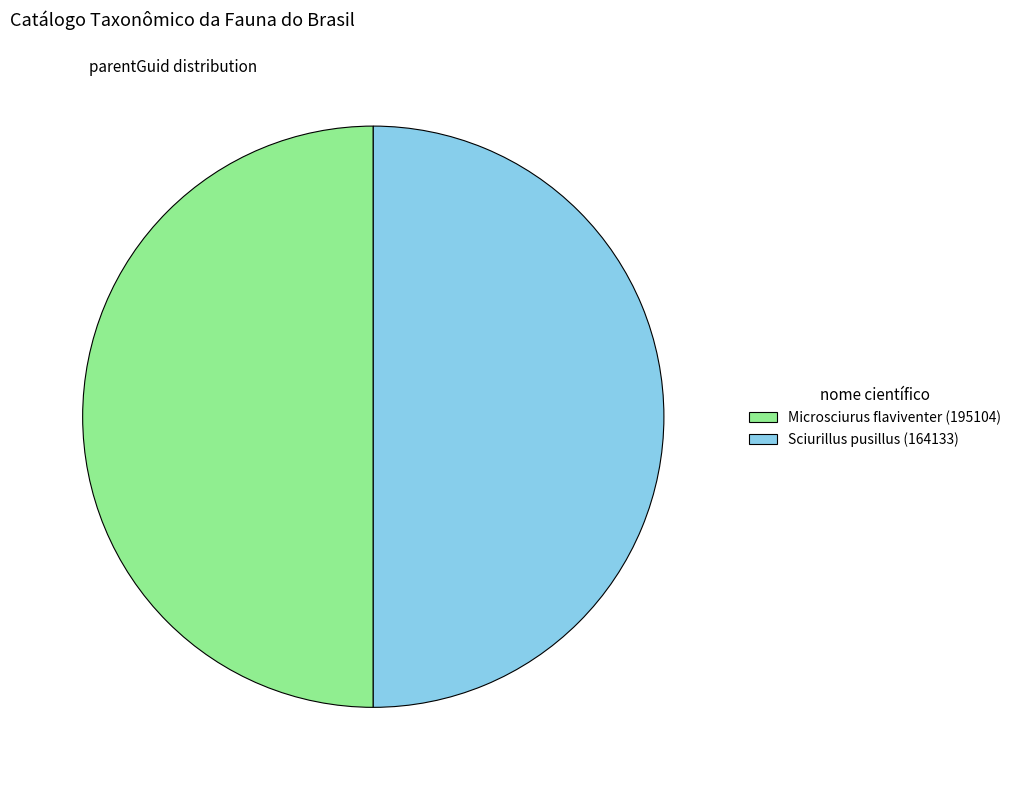

Combined, do Sciurillus pusillus (164133) and Microsciurus flaviventer (195104) account for over 50%?

Yes